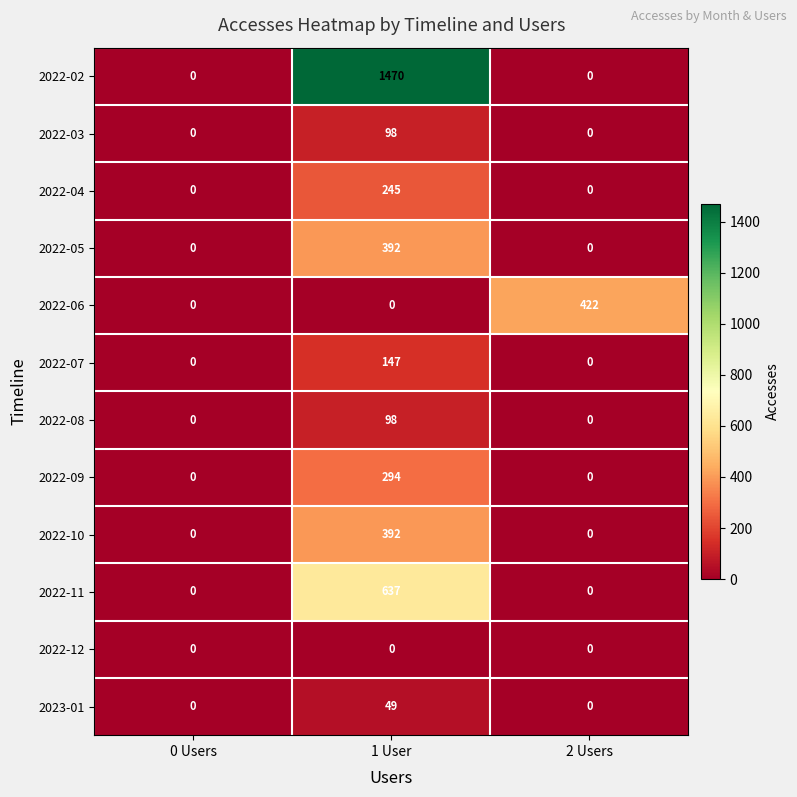

Is it true that 2022-06 equals -135 at 0 Users?

False